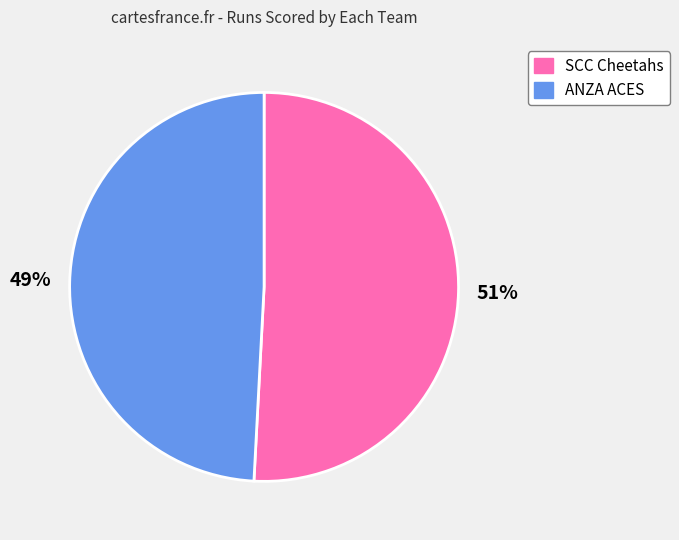

Combined, do SCC Cheetahs and ANZA ACES account for over 50%?

Yes